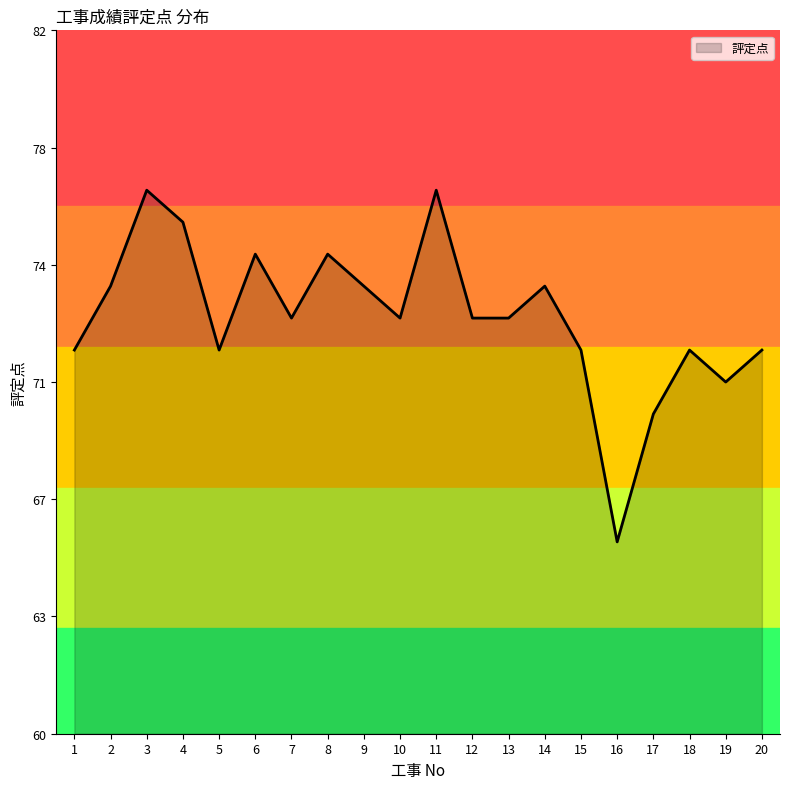

What is the change in value from 10 to 18?

-1